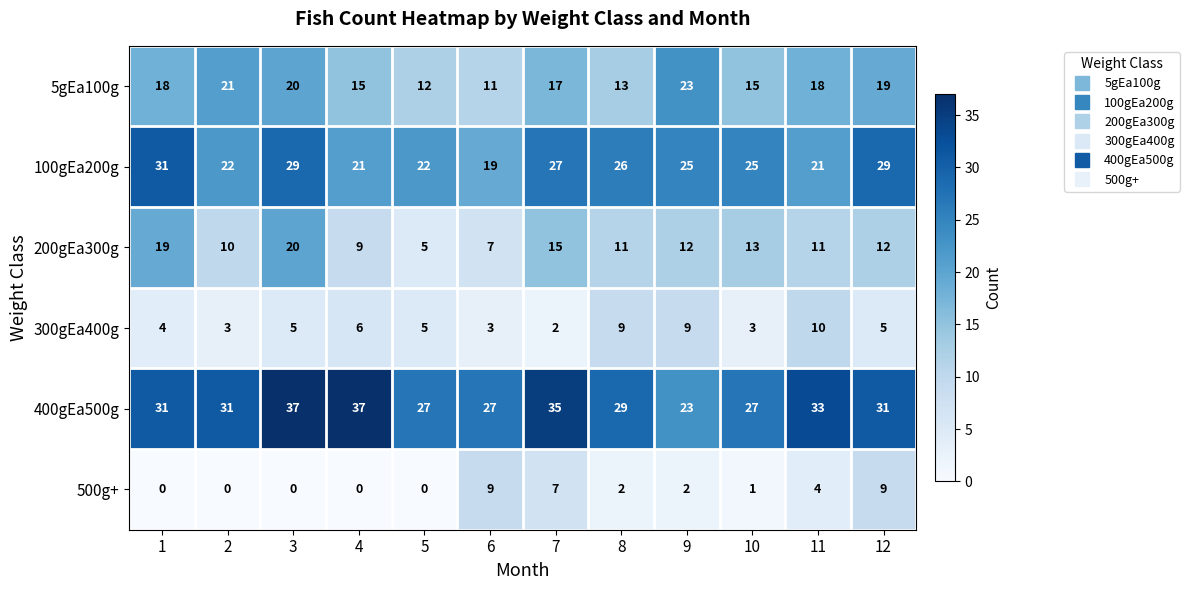

At 7, list the series in order from largest to smallest.

400gEa500g, 100gEa200g, 5gEa100g, 200gEa300g, 500g+, 300gEa400g